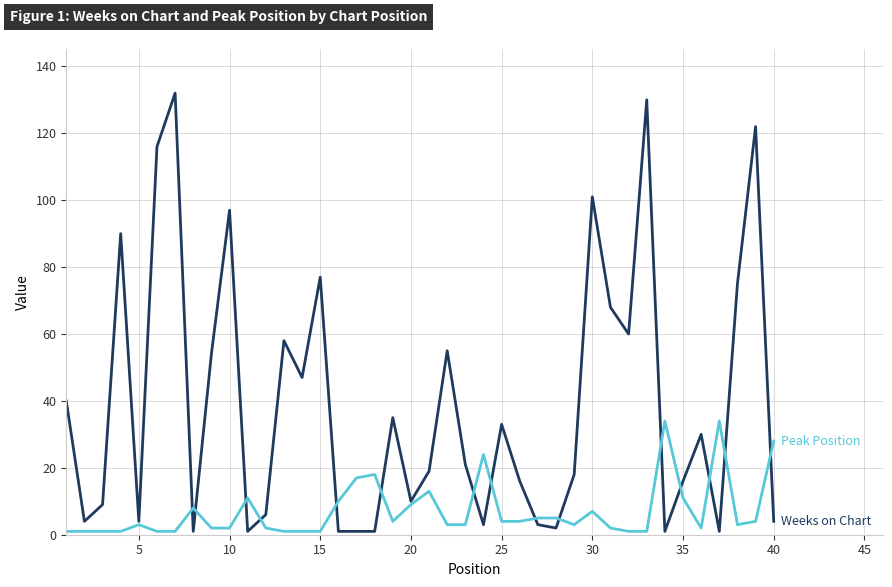

What is the greatest value displayed?

132